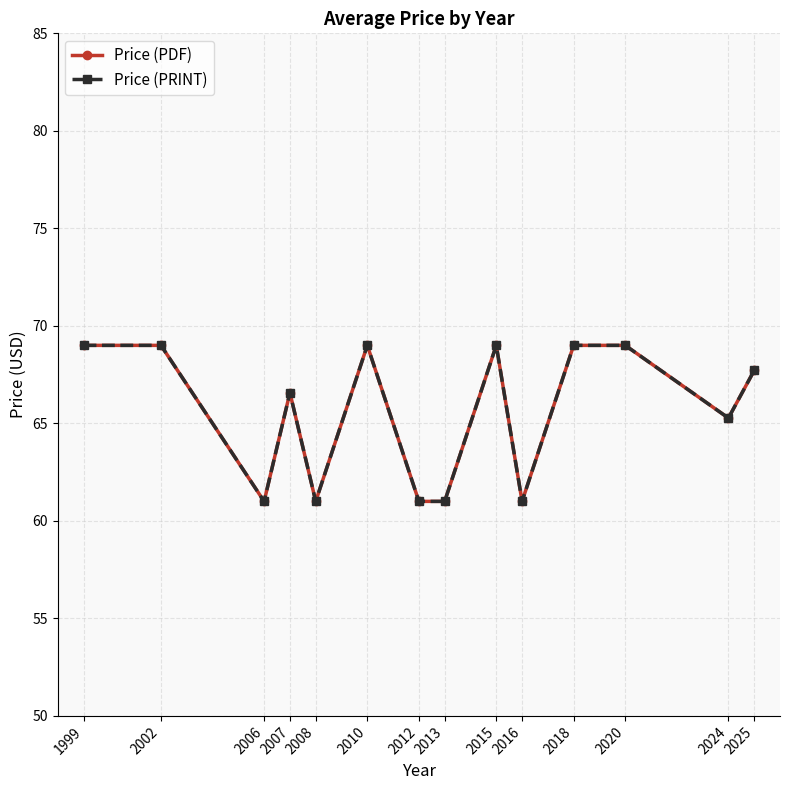

Which category has the highest value across all series?

1999